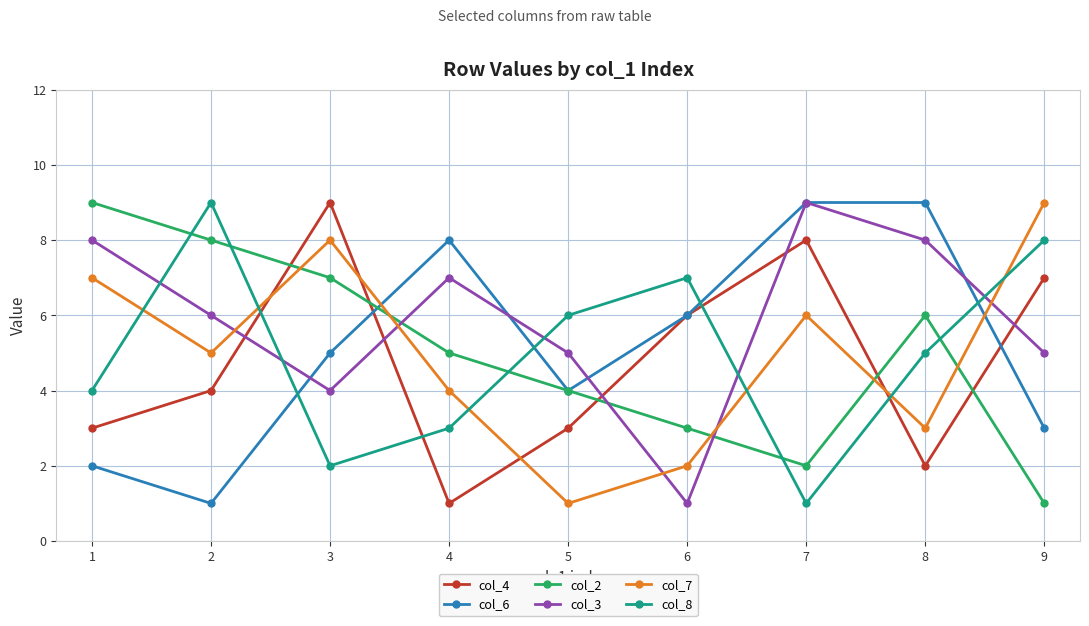

List the labels in order of col_2 value, smallest first.

9, 7, 6, 5, 4, 8, 3, 2, 1